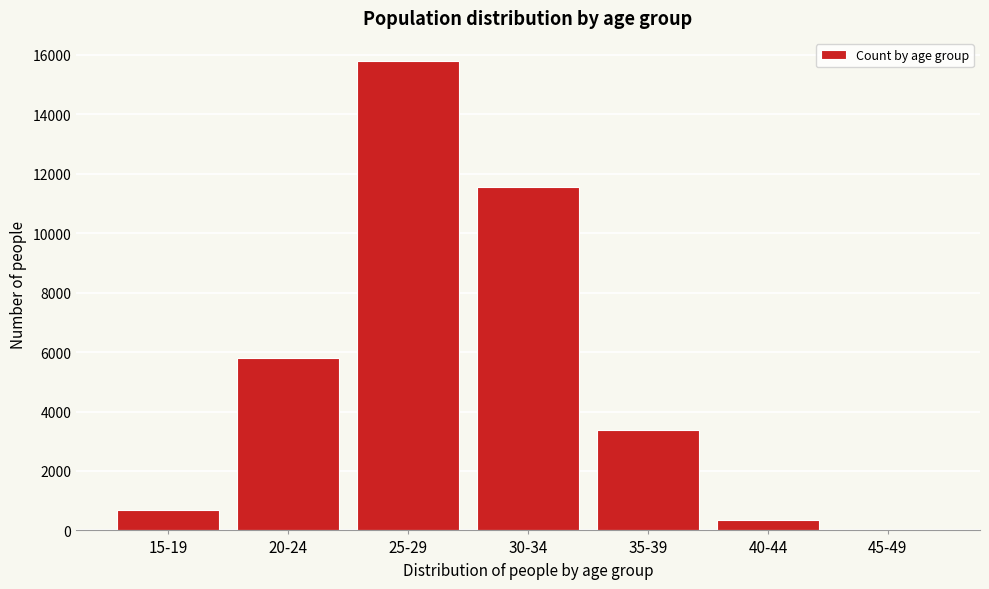

Reading left to right, list all the values displayed in this chart.

15-19=694	20-24=5800	25-29=15780	30-34=11564	35-39=3372	40-44=364	45-49=18